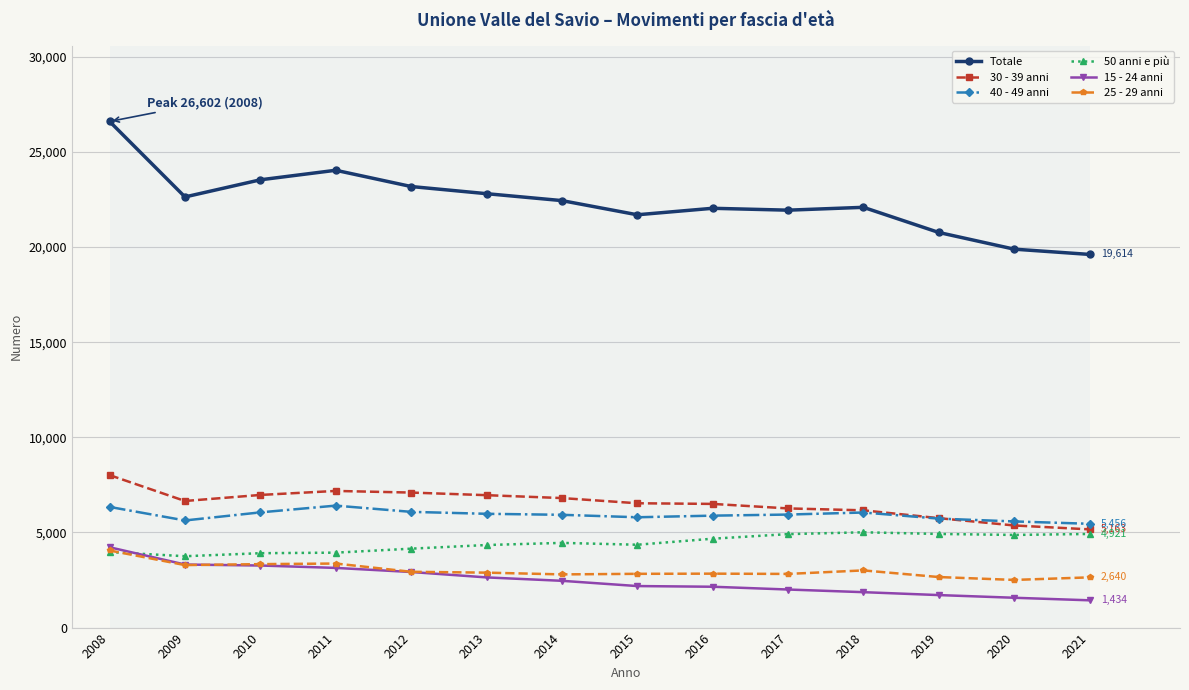

What is the highest value of the 15 - 24 anni series?

4222